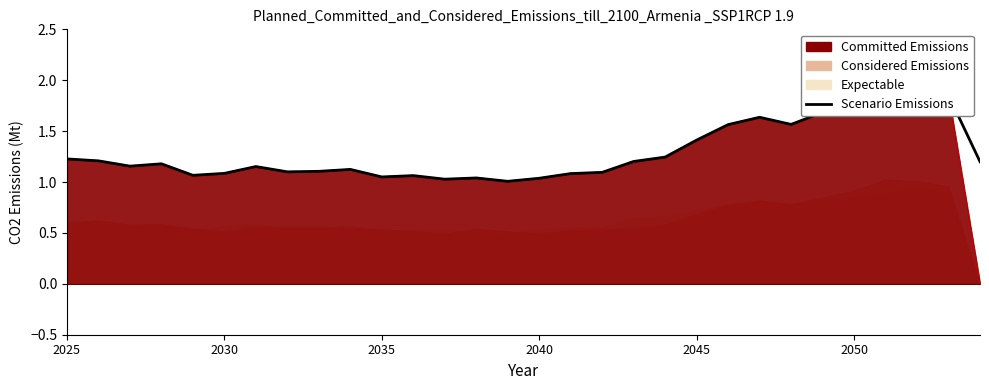

What is the value of the 19th point from the left?

1.2